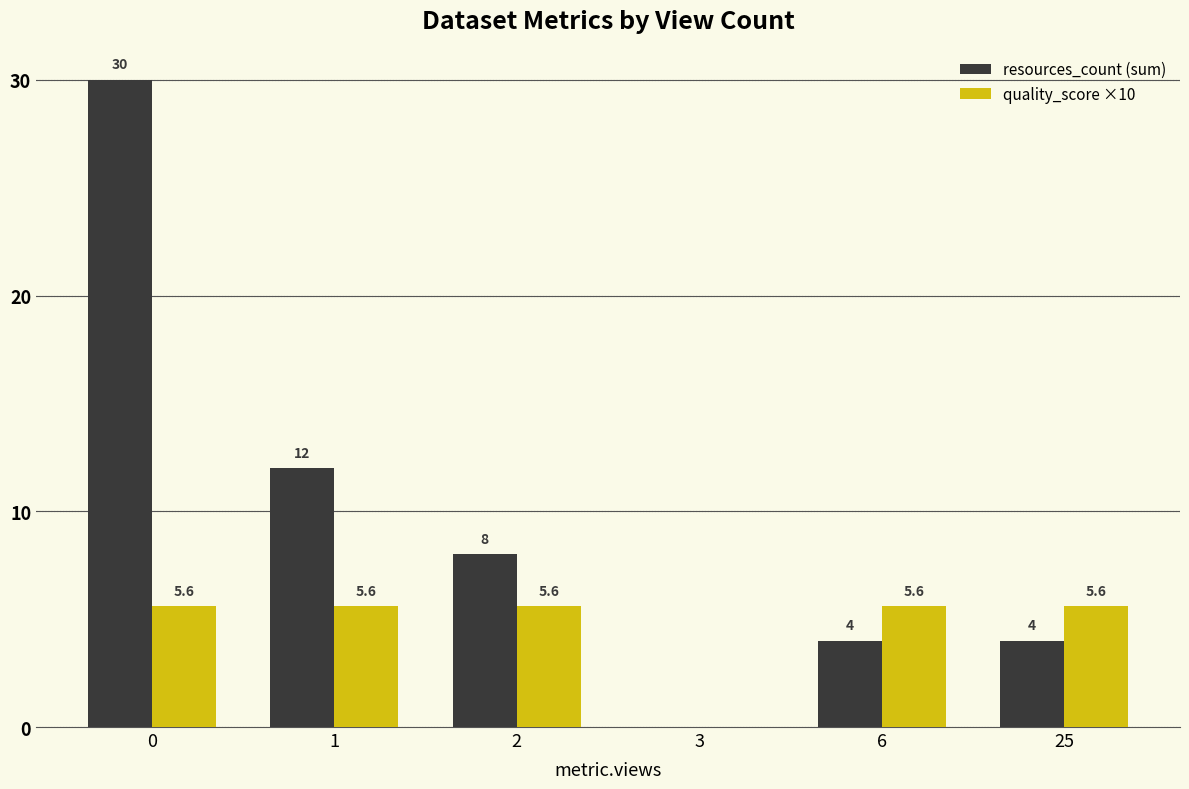

What is the approximate value of resources_count (sum) at 25?

4.0